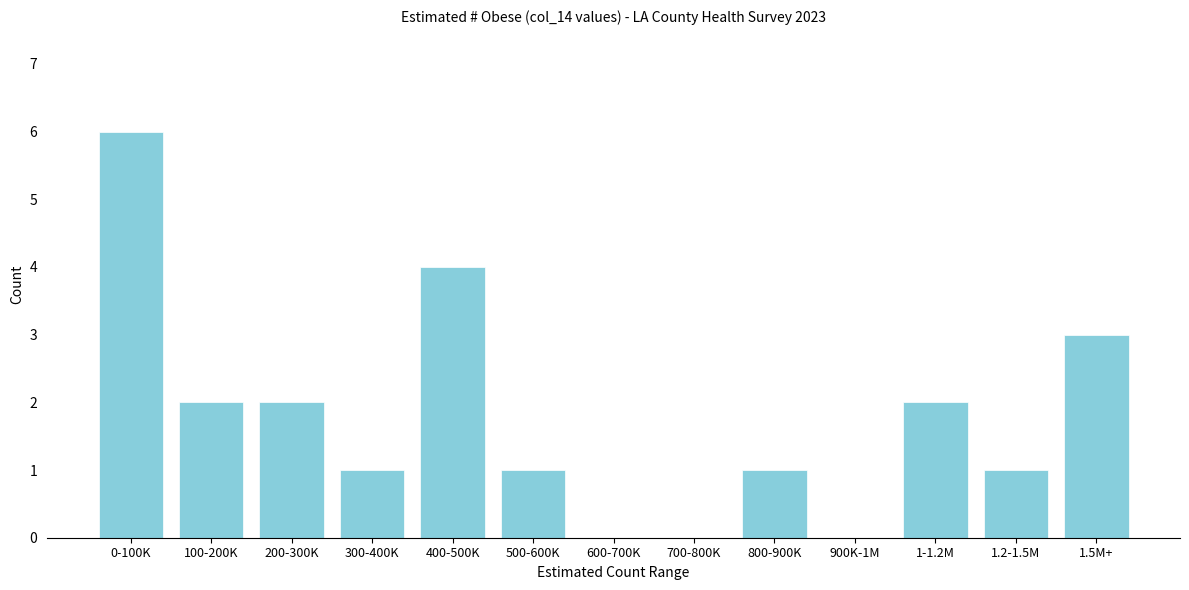

Reading left to right, what are all the values shown in this chart?

0-100K=6	100-200K=2	200-300K=2	300-400K=1	400-500K=4	500-600K=1	600-700K=0	700-800K=0	800-900K=1	900K-1M=0	1-1.2M=2	1.2-1.5M=1	1.5M+=3